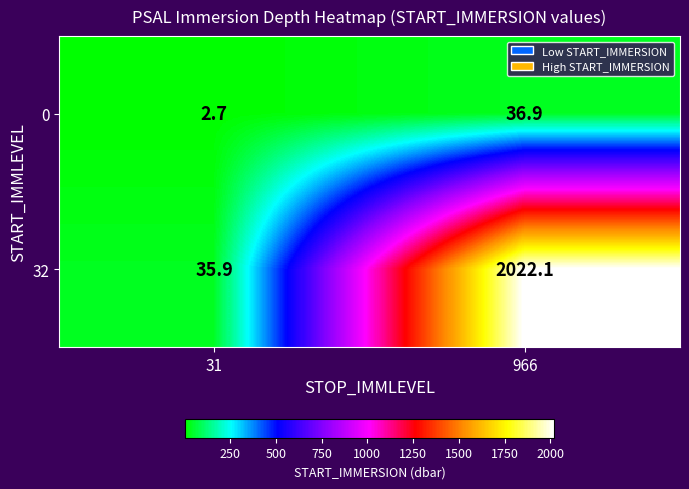

At which label does 32 first exceed 2022?

966